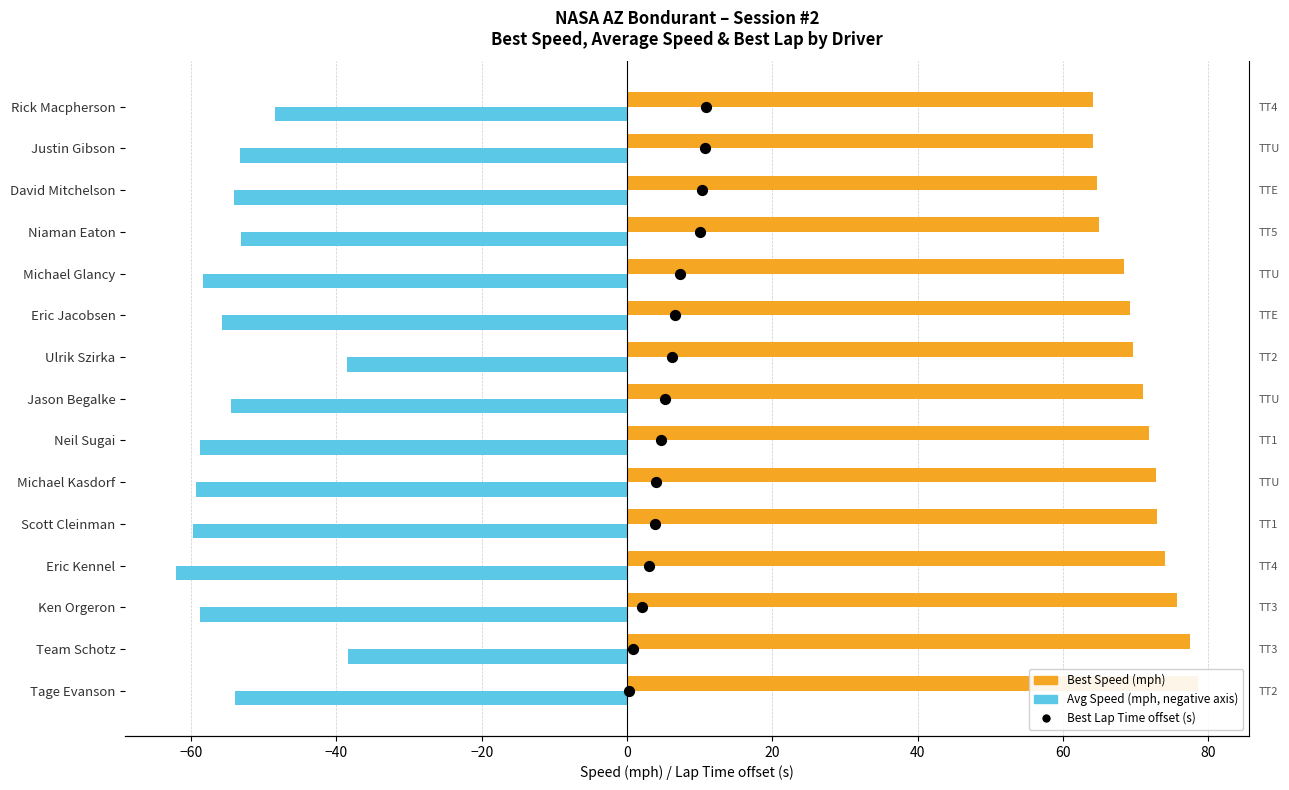

Which series has the widest spread of Y values?

Average Speed (mph)